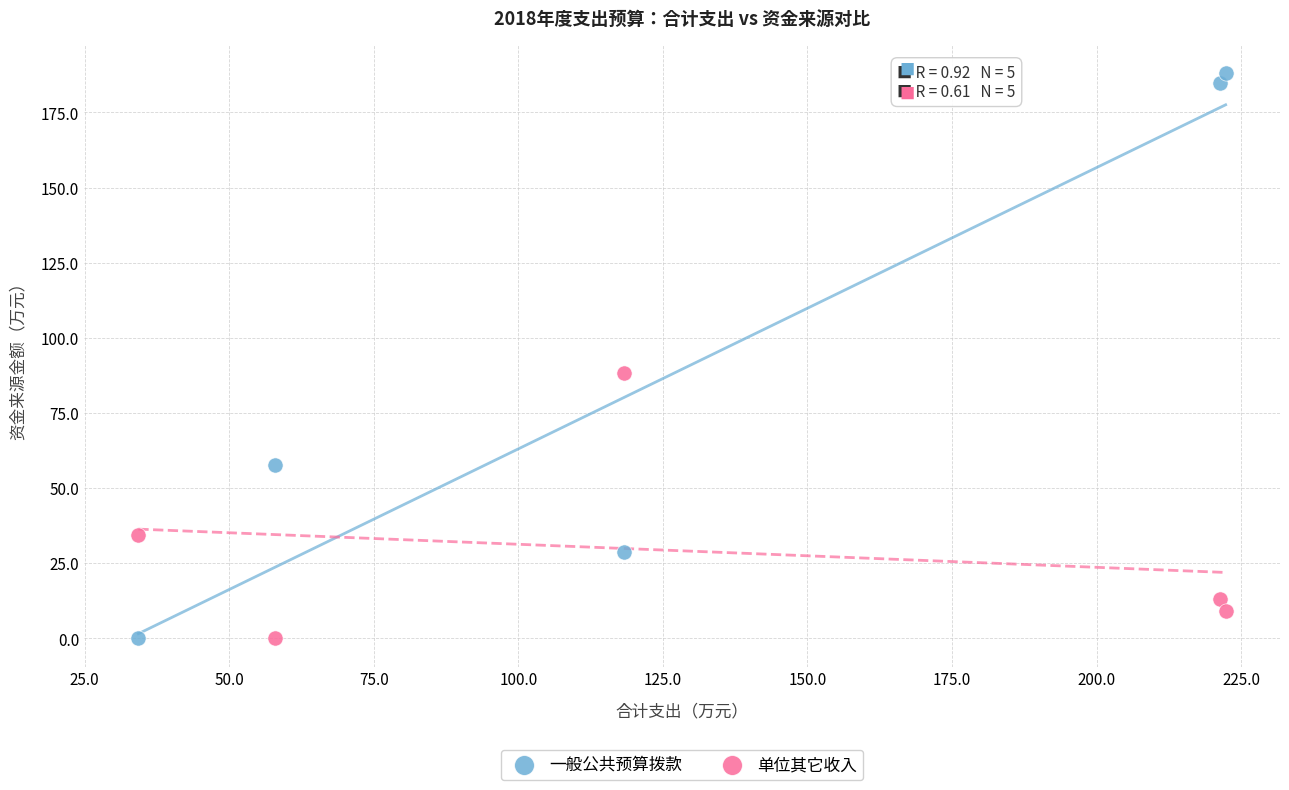

What is the X range (max minus min) for the scatter plot?

188.0